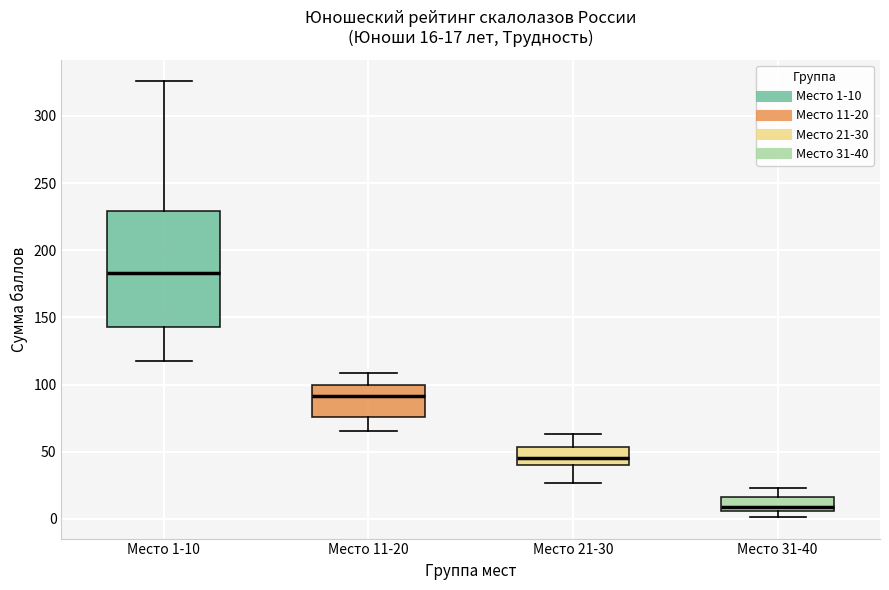

Which box's median line is the lowest?

Место 31-40